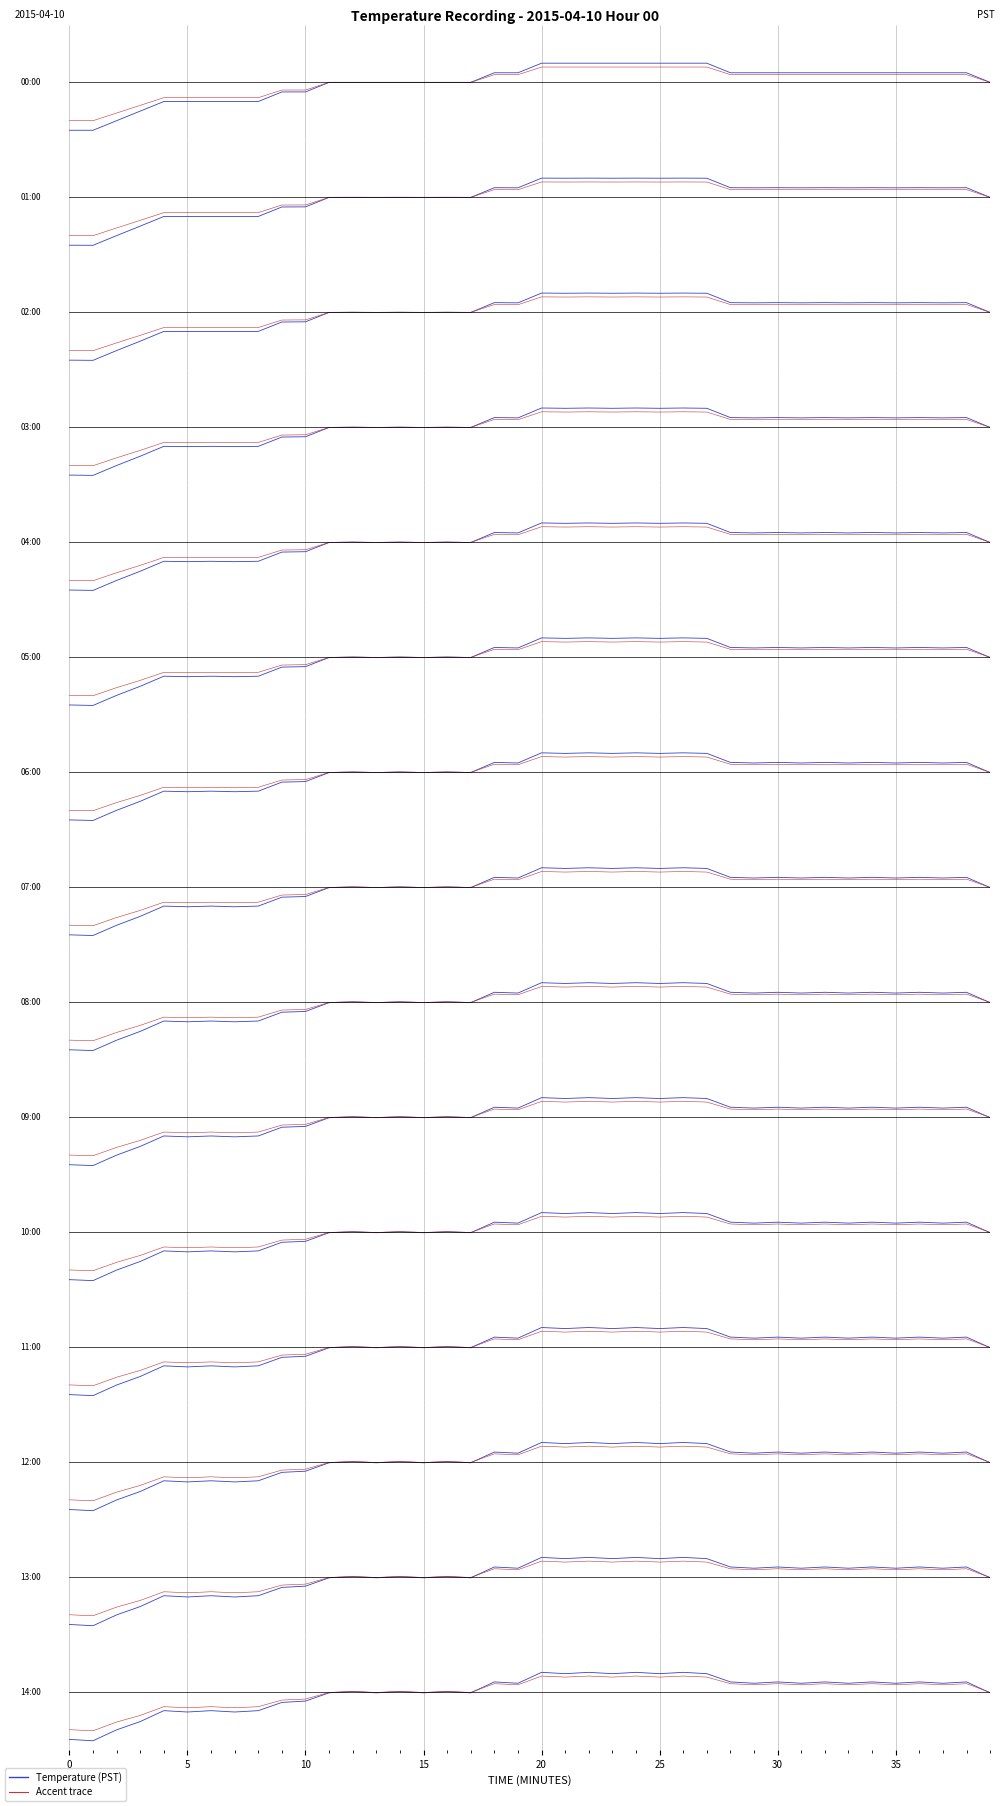

Which category has the highest value in the Accent series?

20